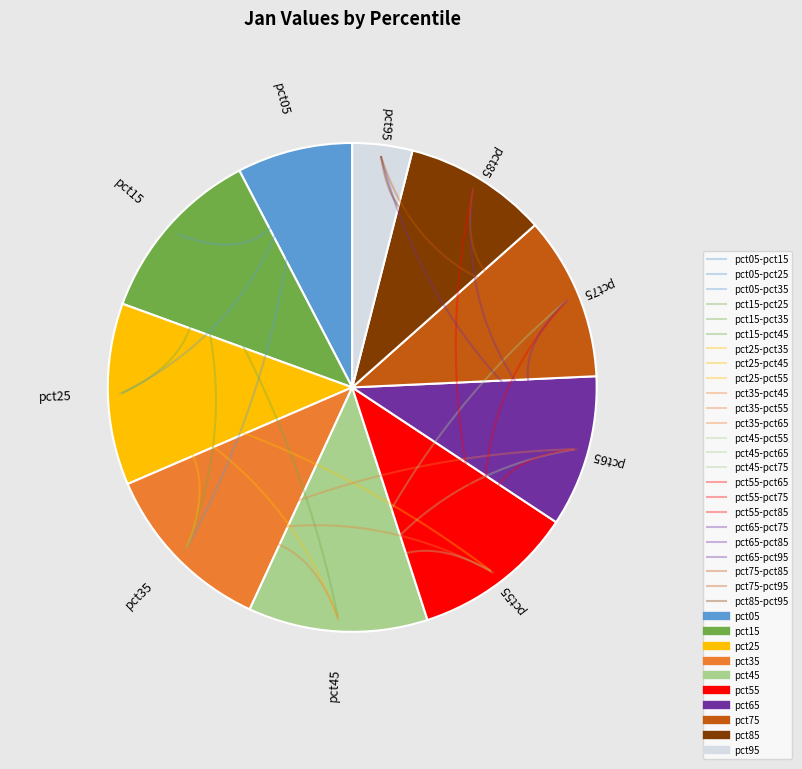

What is the total percentage of pct55 and pct45?

22.6%